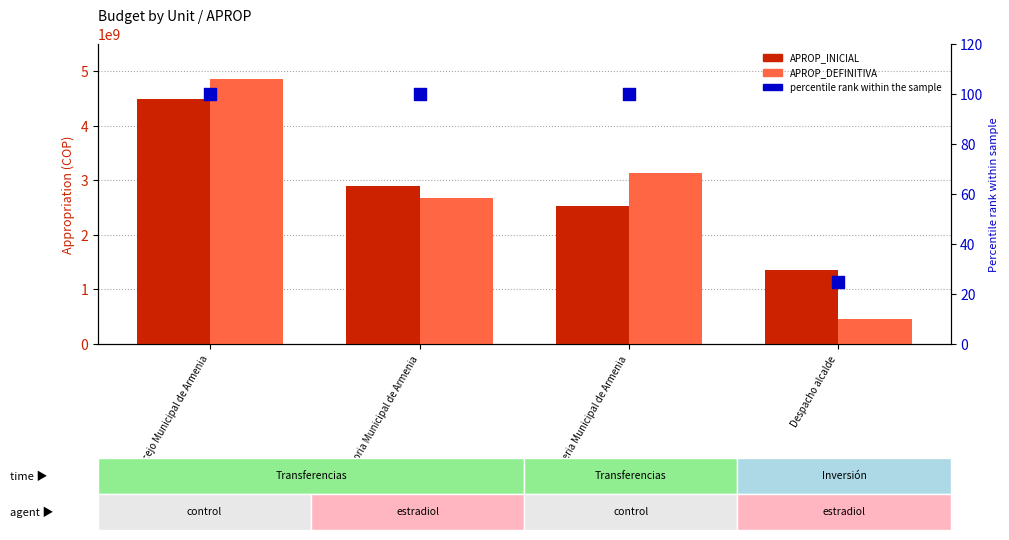

At which category is the sum across all series the highest?

Concejo Municipal de Armenia